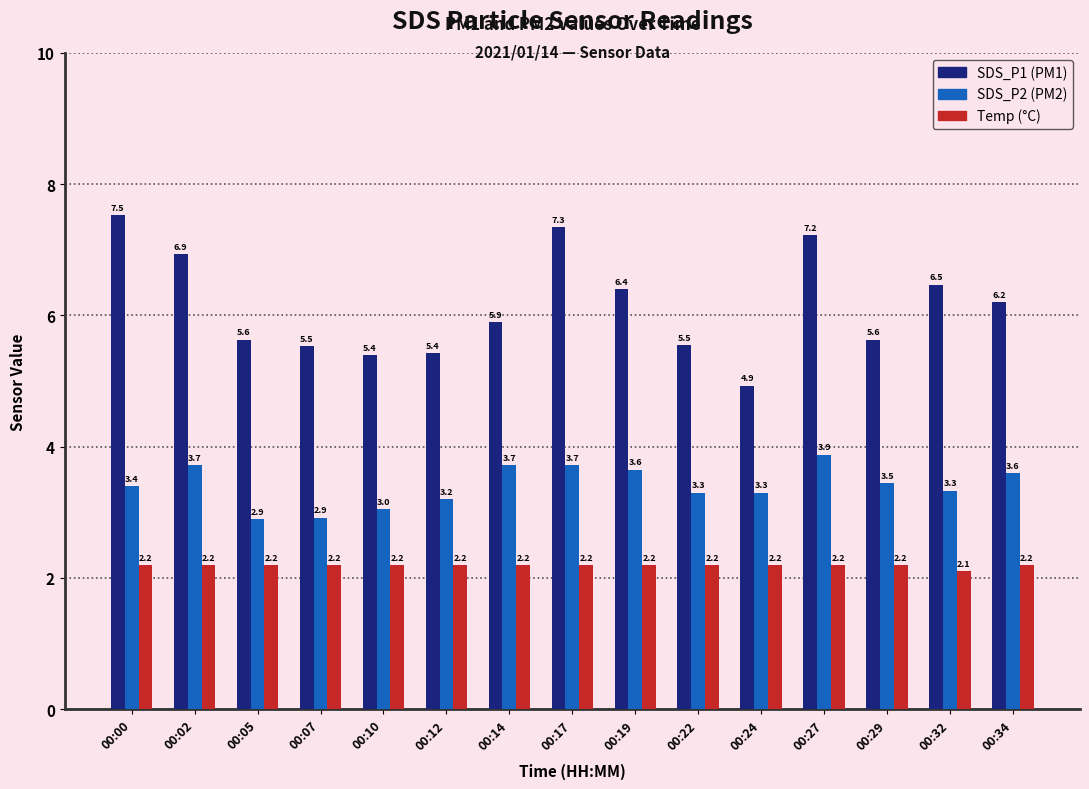

What is the maximum value shown in the chart?

7.5